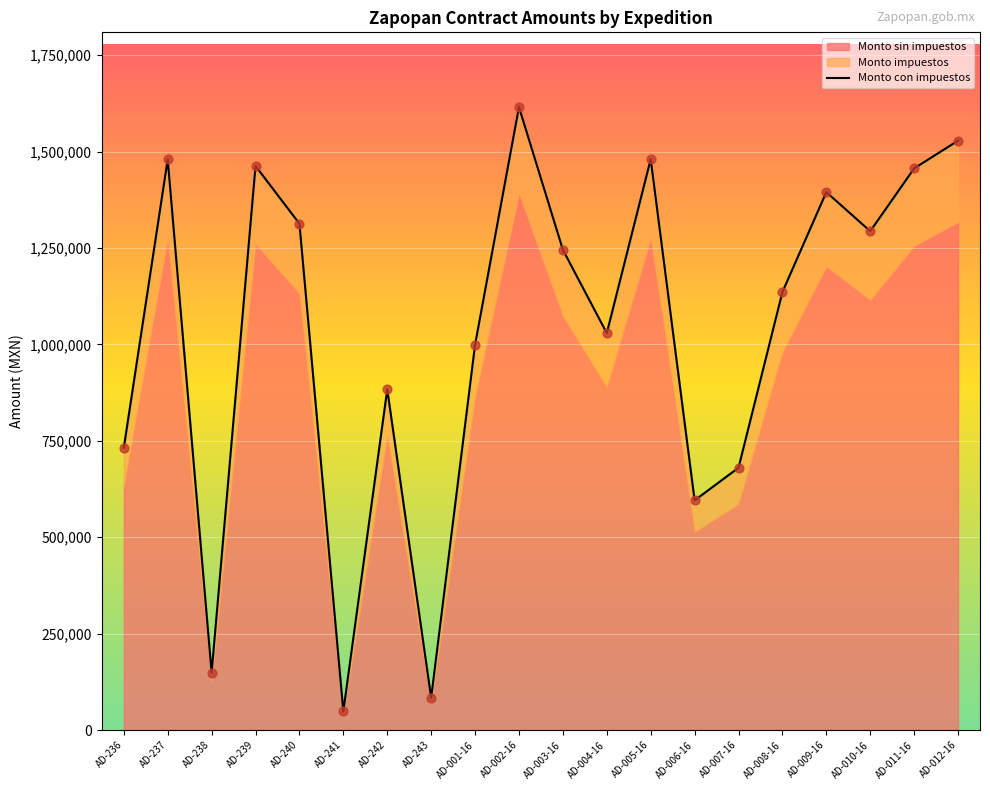

Between AD-011-16 and AD-012-16, which is larger?

AD-012-16